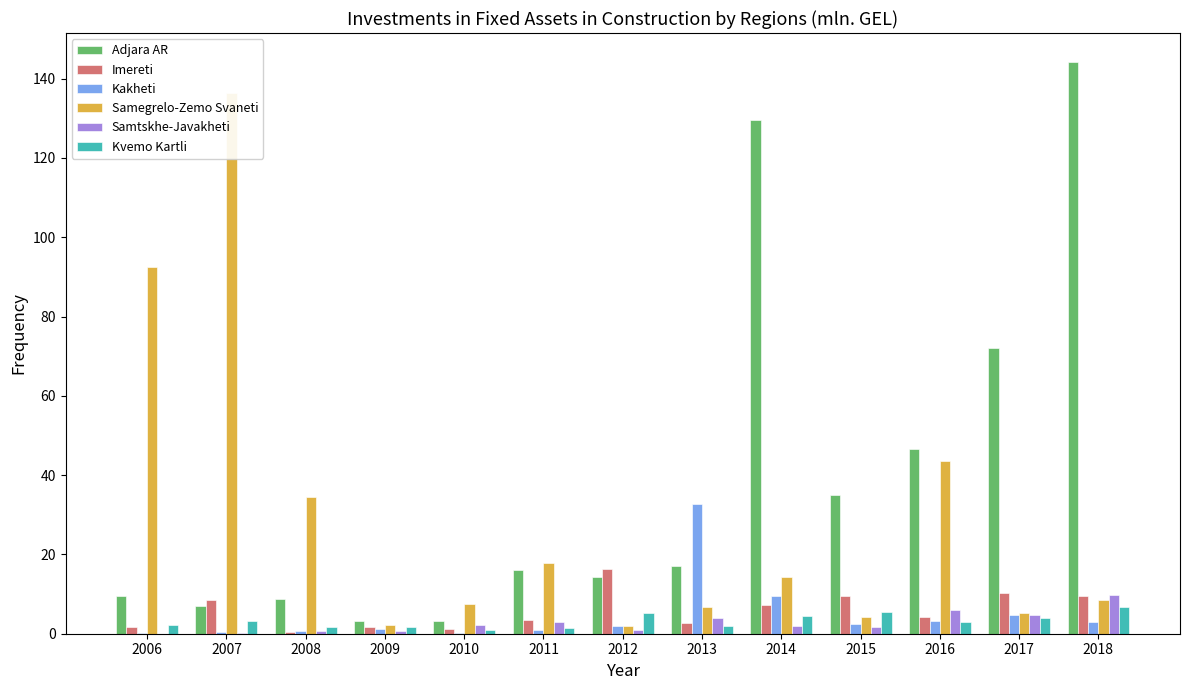

At which category is the sum across all series the highest?

2018